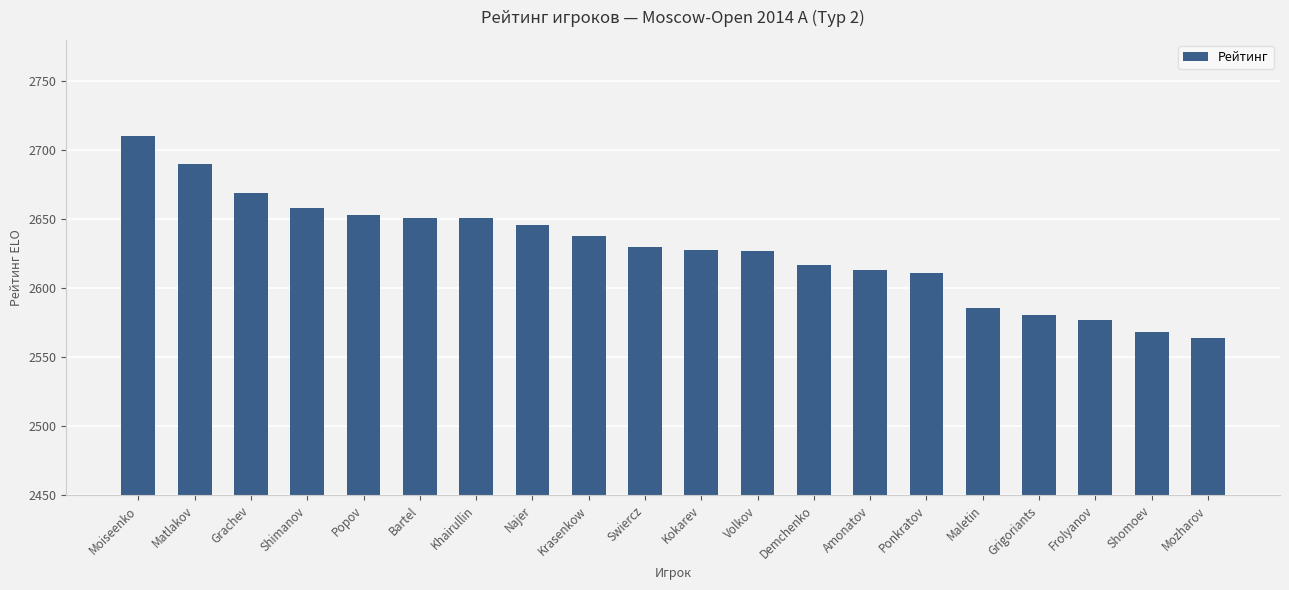

What is the label of the 14th bar from the right?

Khairullin